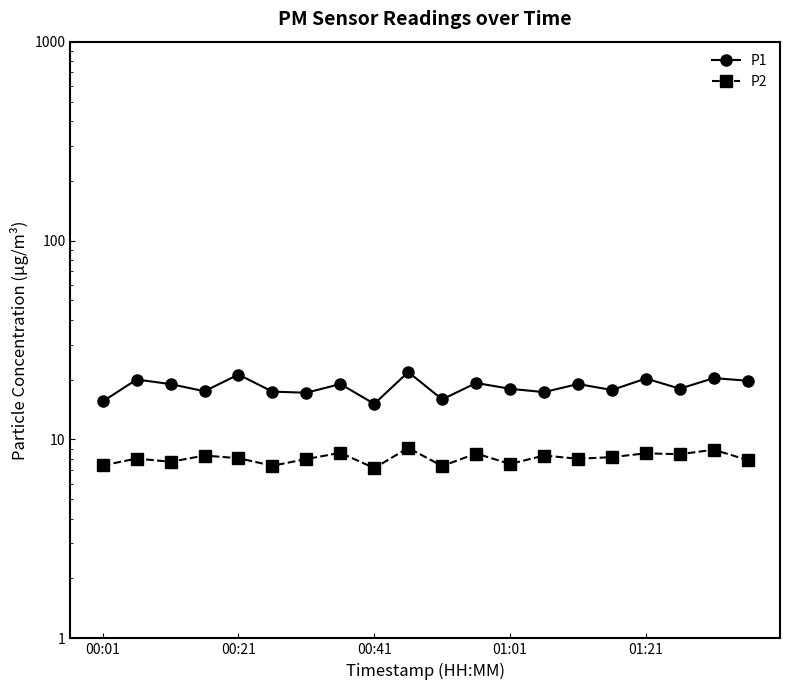

Is it true that P2 equals 11.5 at 17?

False